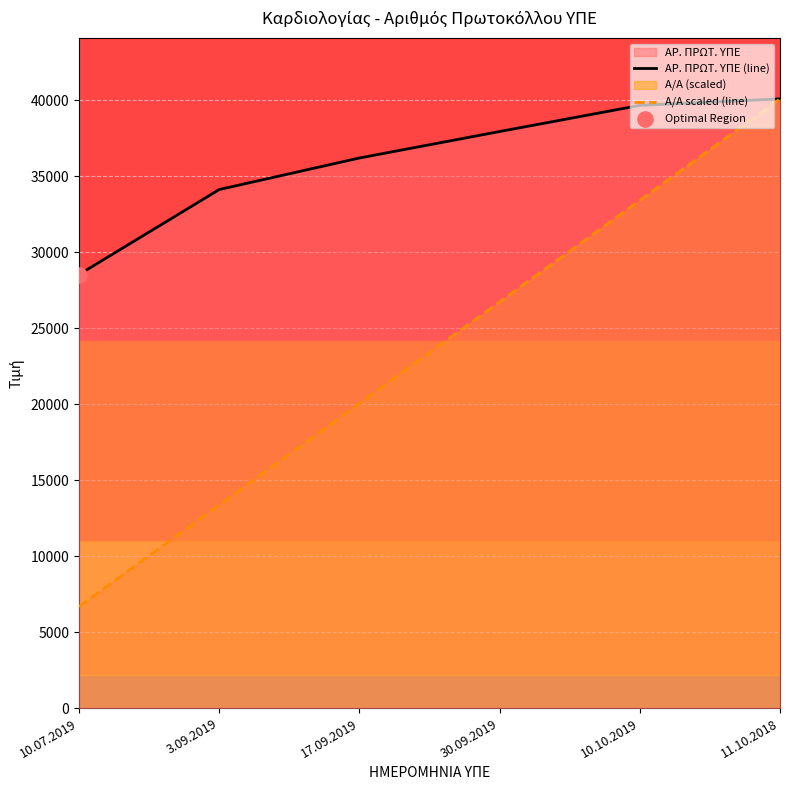

What is the total value across all series at 11.10.2018?

80196